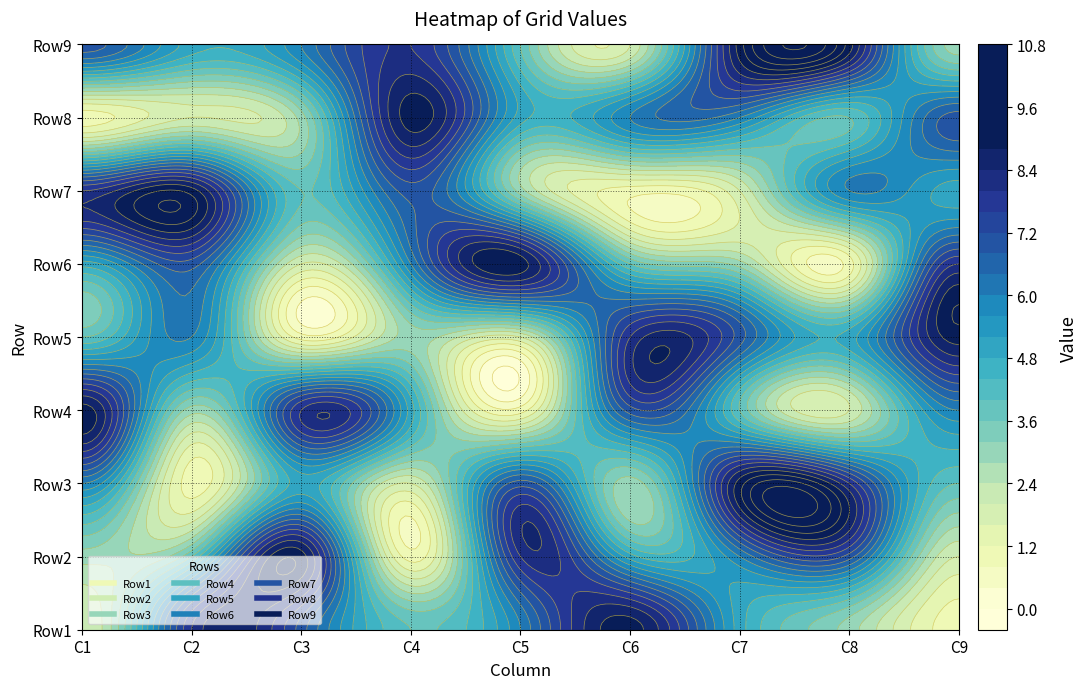

At which category is the sum across all series the highest?

6